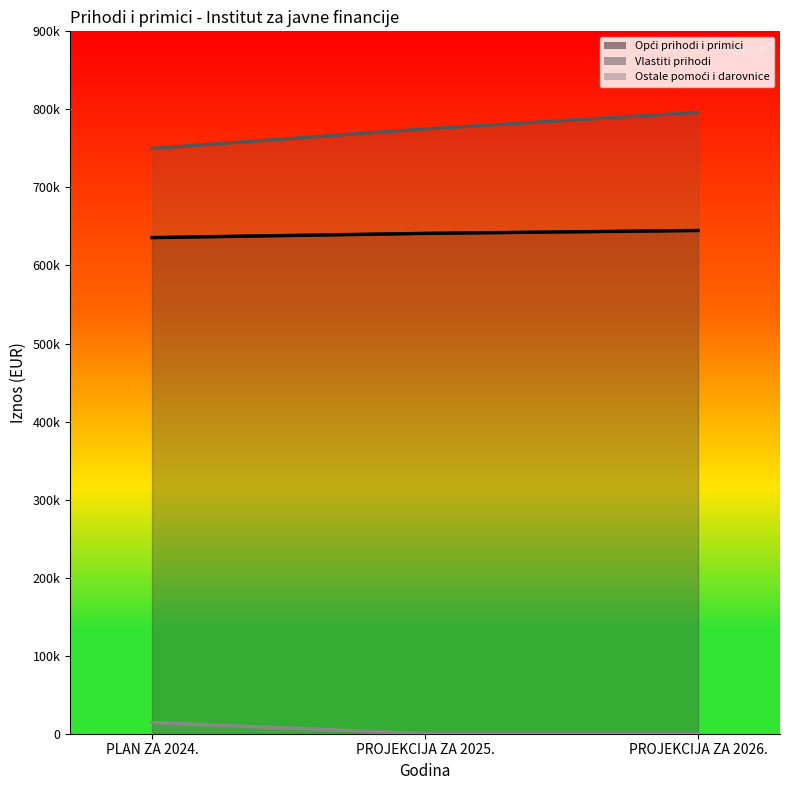

What is the label of the 3rd point from the right?

PLAN ZA 2024.